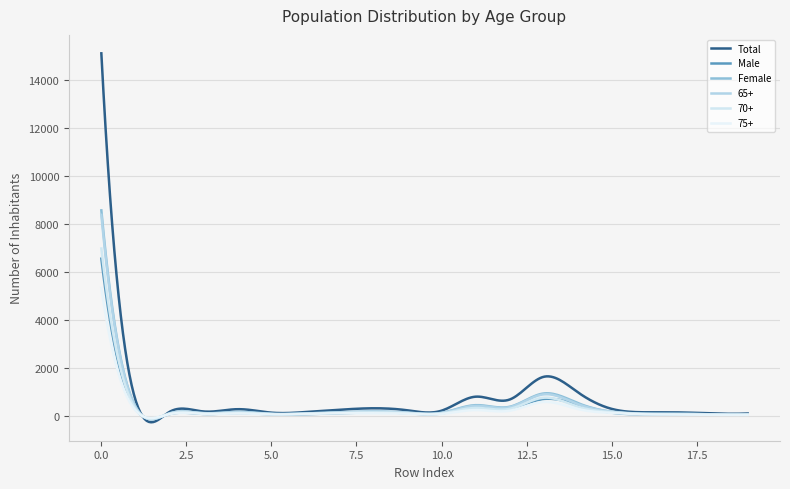

Is this an area chart (filled region under the line)?

No